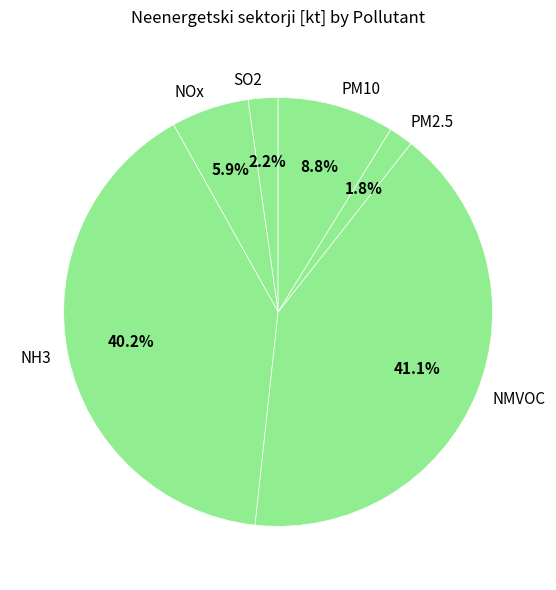

What portion of the pie excludes NOx?

94.1%